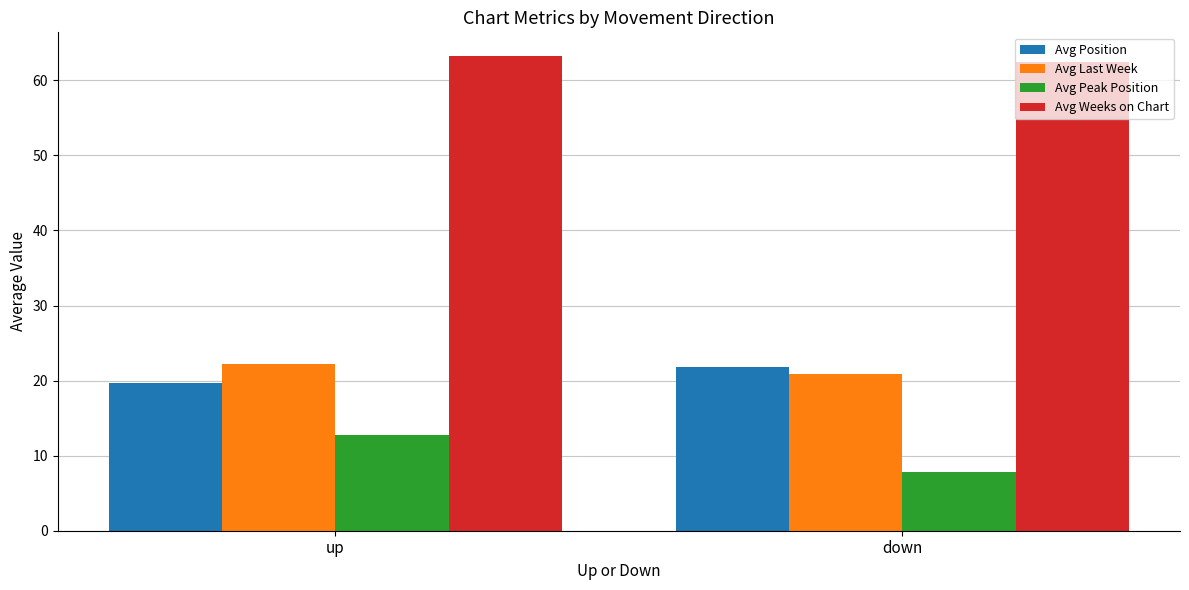

What is the sum of all Avg Last Week values?

43.1